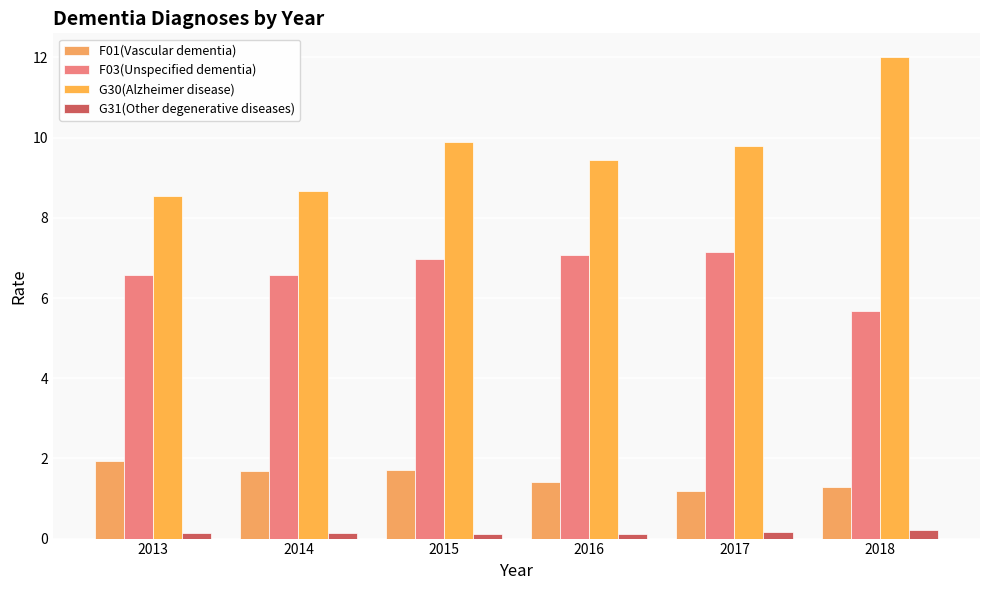

What is the difference between the maximum and second lowest values in the F01(Vascular dementia) series?

0.6